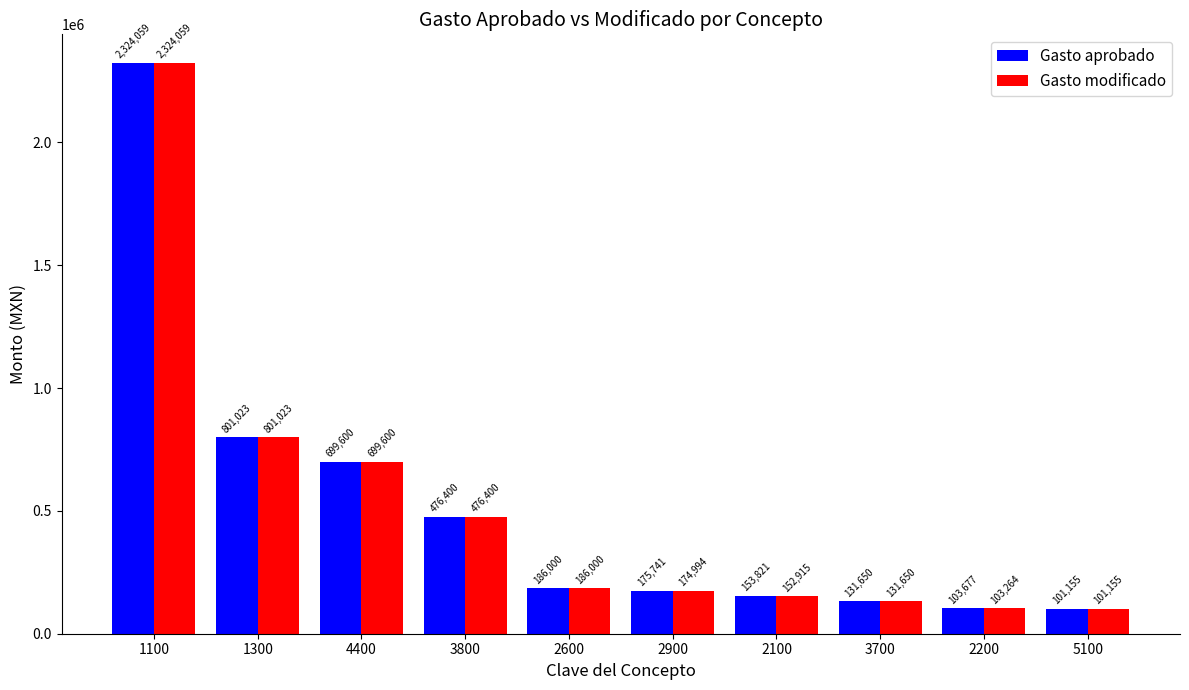

What is the average value of the Gasto modificado series?

515106.3